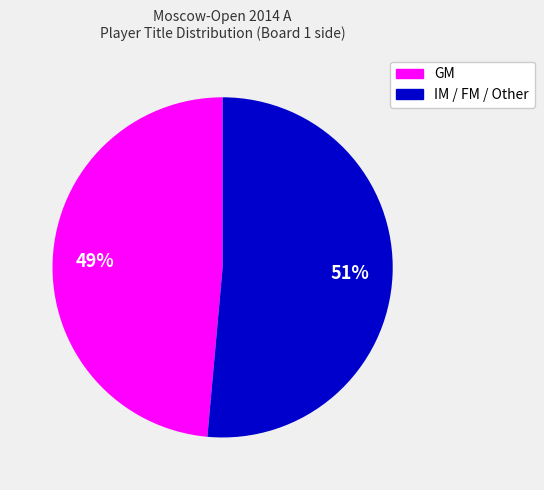

What percentage is the GM slice, to the nearest percent?

49%